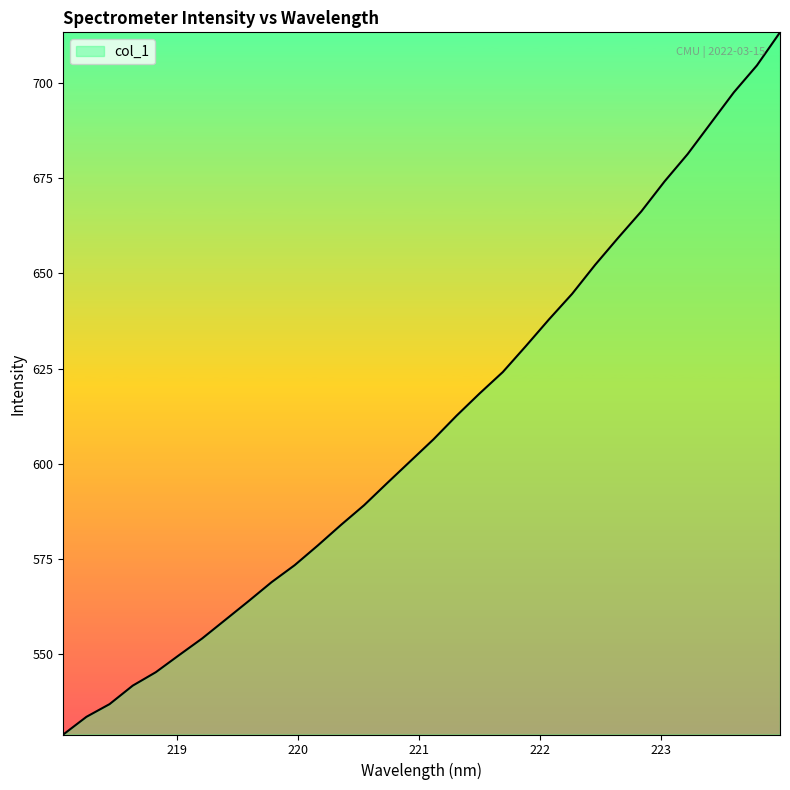

What is the average value?

609.9